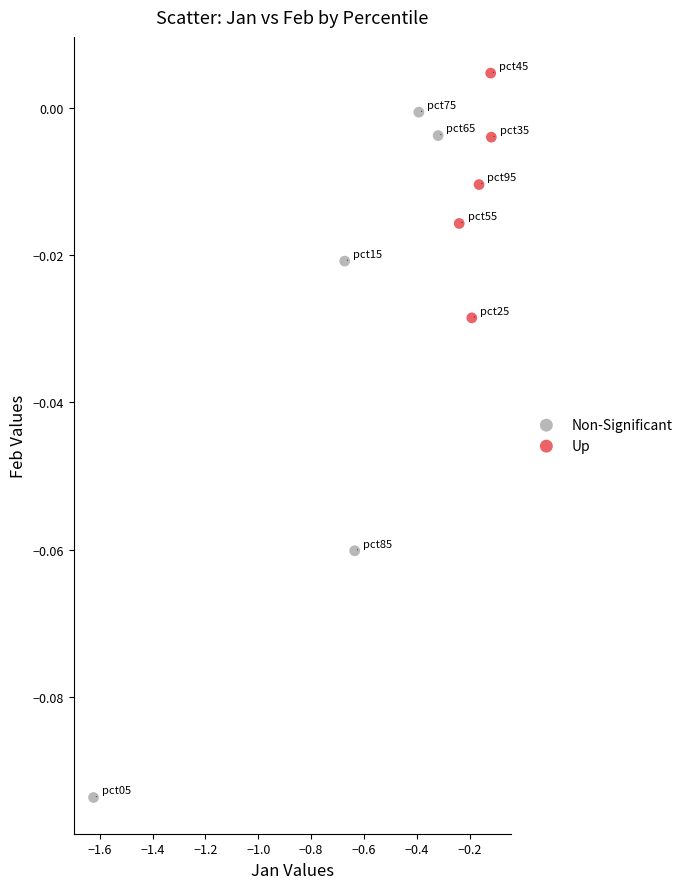

Which series has the largest Y range (max minus min)?

Non-Significant